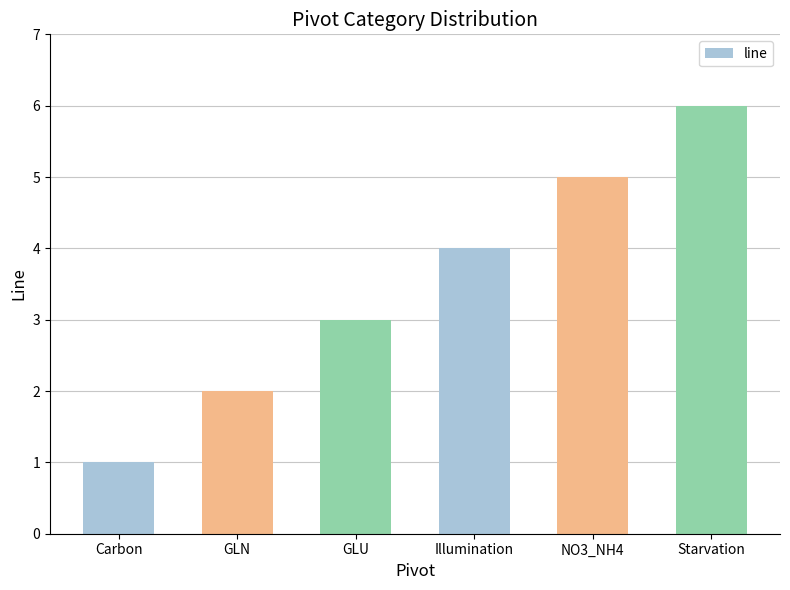

What is the label of the 4th bar from the right?

GLU